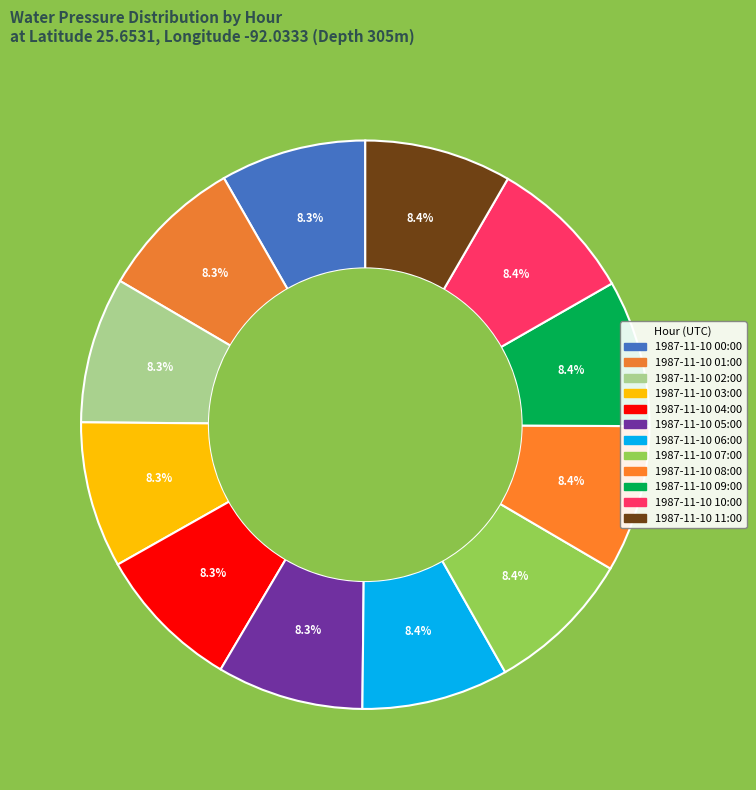

How many slices are in this pie chart?

12